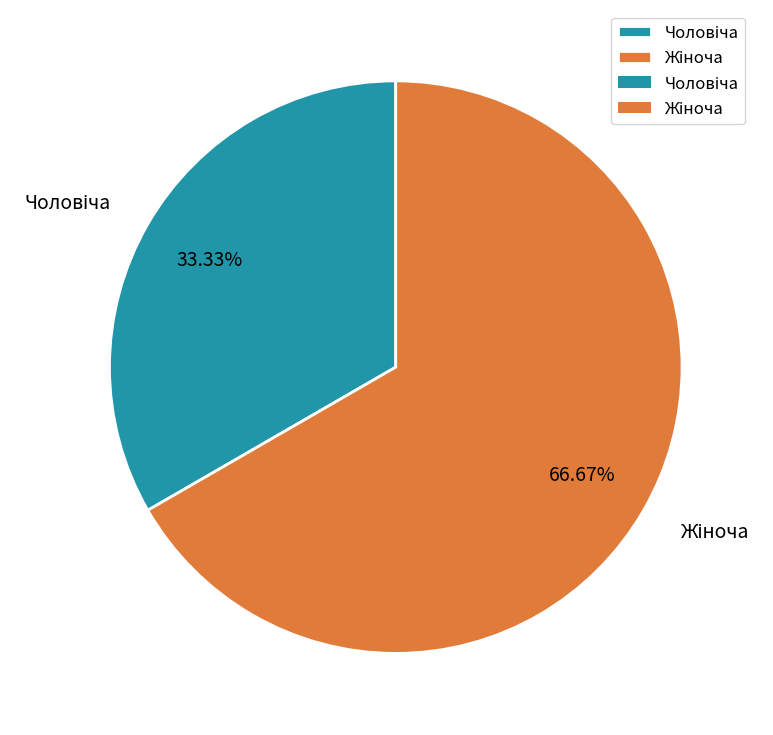

Is there any slice that represents more than half of the pie?

Yes